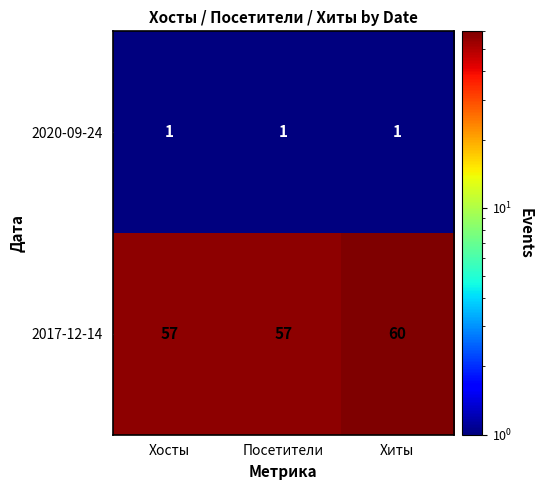

What is the difference between the 2017-12-14 values at Посетители and Хиты?

3